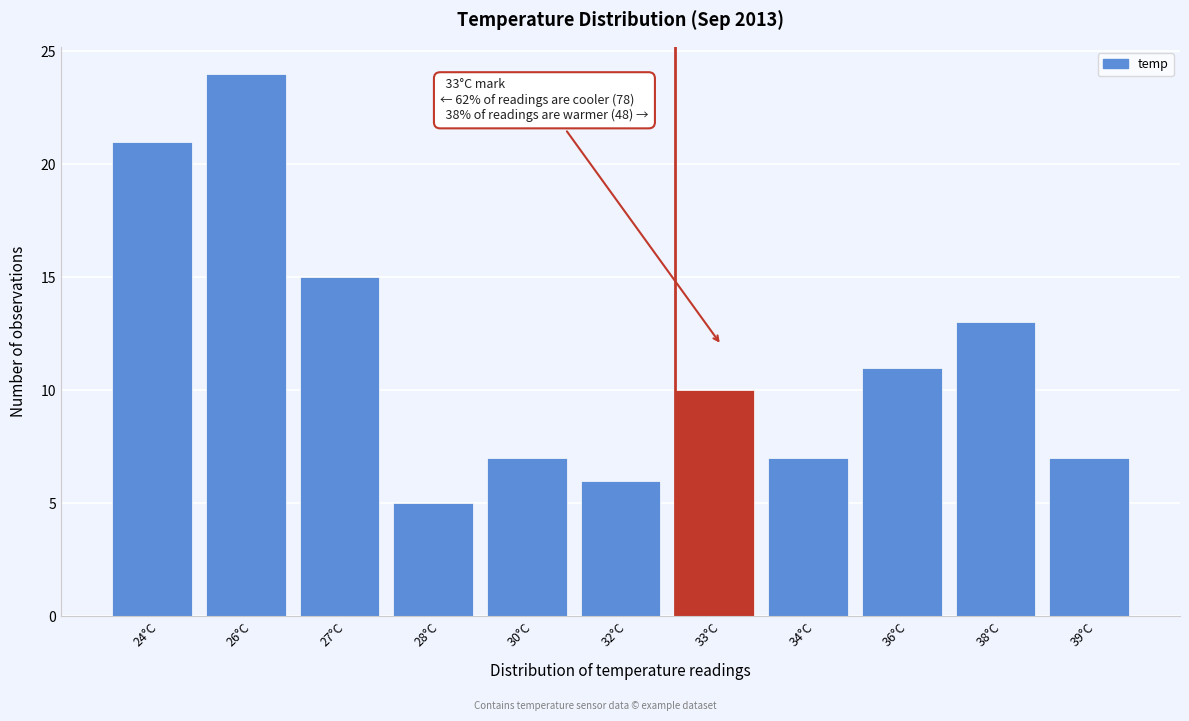

Reading right to left, transcribe all the data shown in this chart.

39°C=7	38°C=13	36°C=11	34°C=7	33°C=10	32°C=6	30°C=7	28°C=5	27°C=15	26°C=24	24°C=21